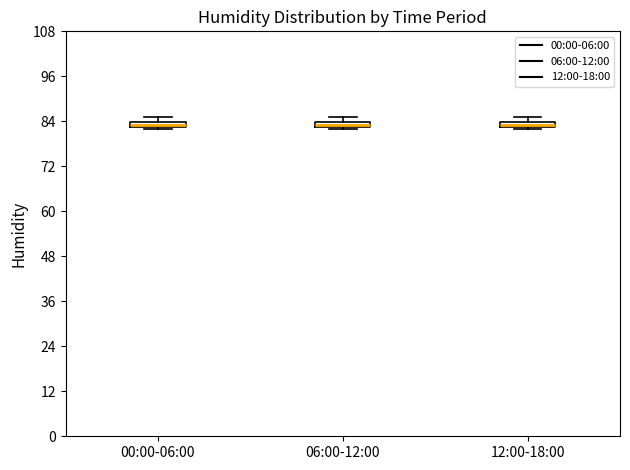

Where is the lower edge of the box for 06:00-12:00 on the y-axis? The values are not printed on the chart, so give them approximately, as read against the axis.

82